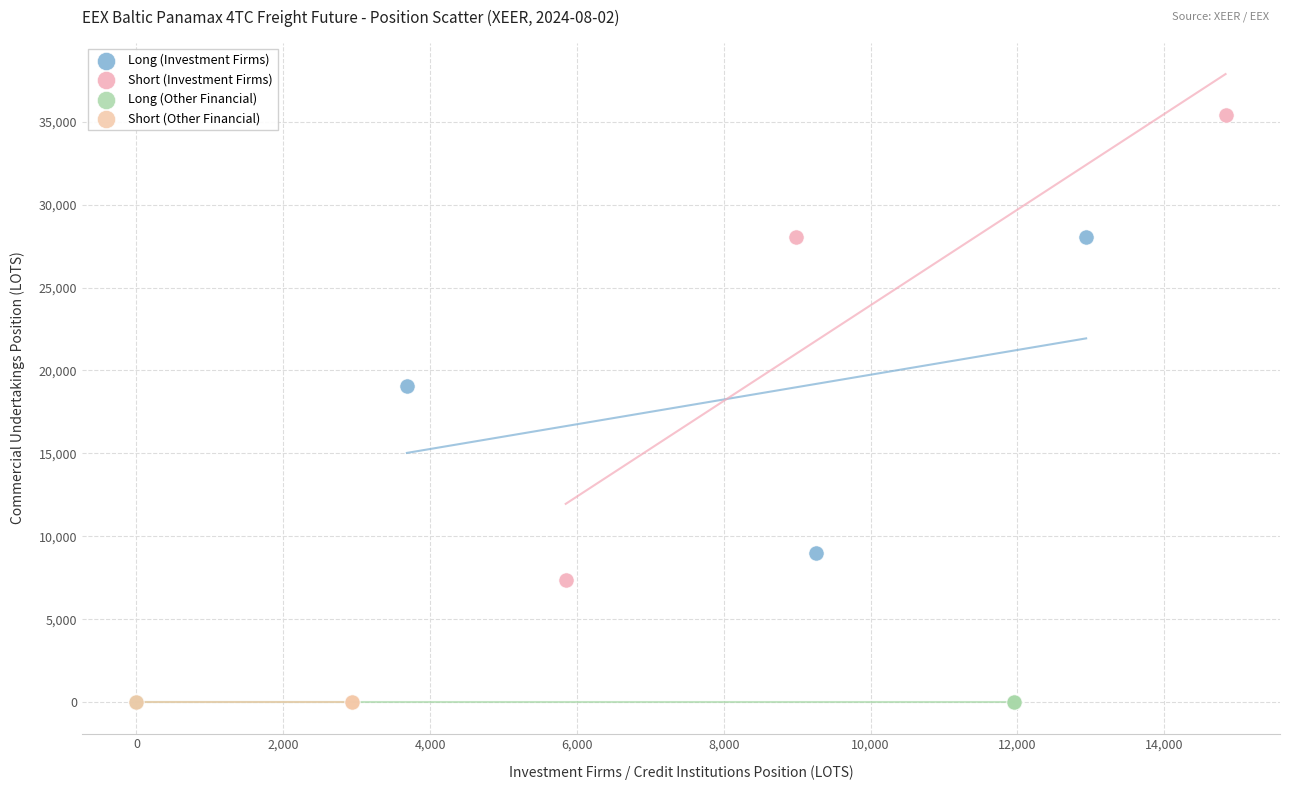

Which series reaches the maximum Y coordinate?

Short (Investment Firms)